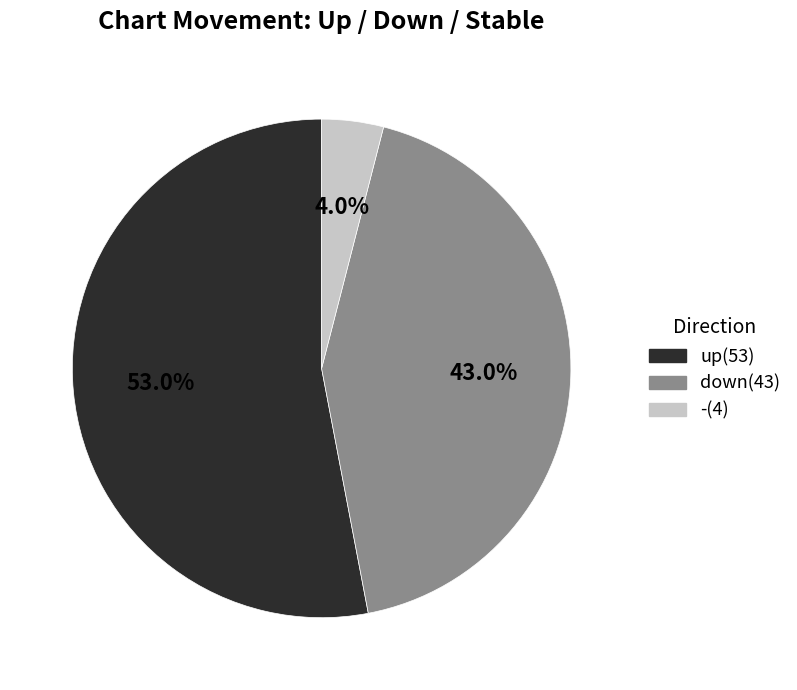

What percentage is NOT represented by down?

57.0%